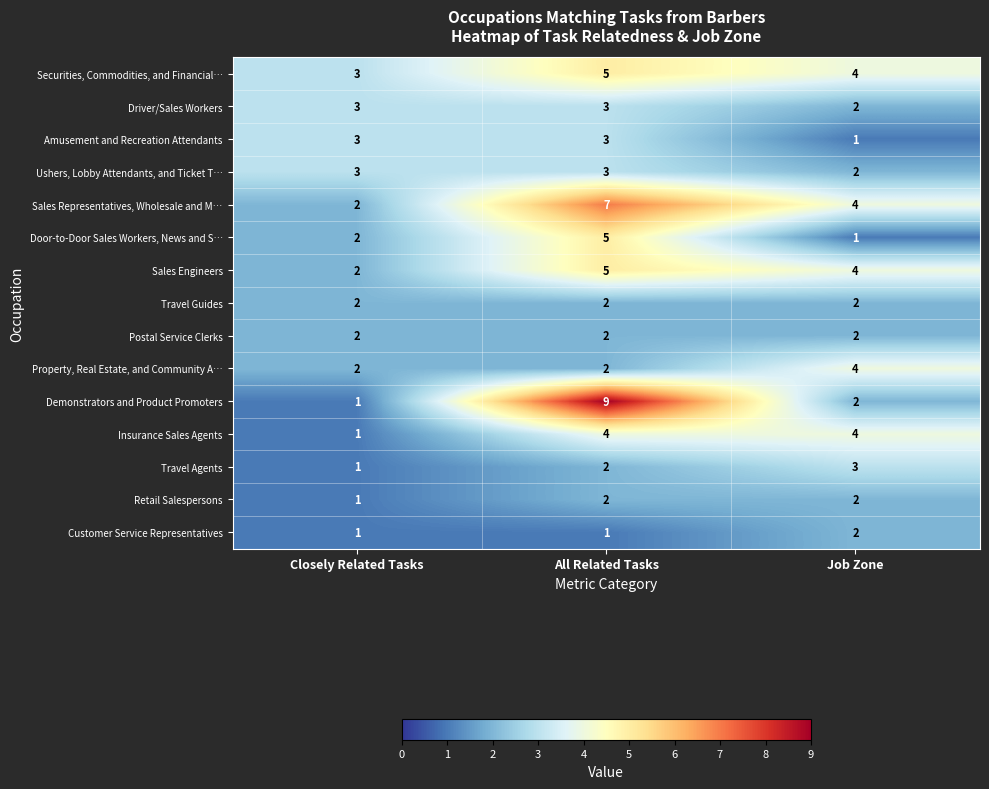

At which category is the sum across all series the highest?

All Related Tasks